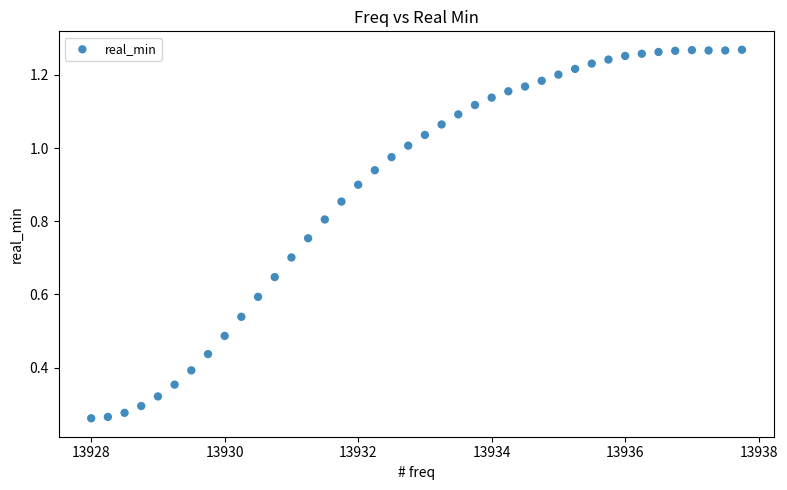

What is the range of X values (max minus min)?

9.8